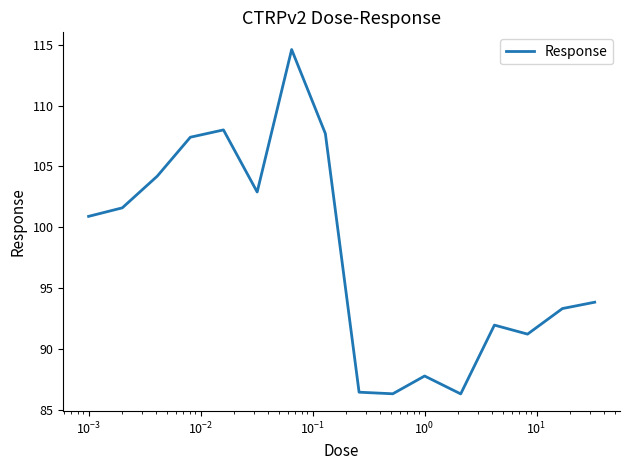

What is the smallest value displayed?

86.3